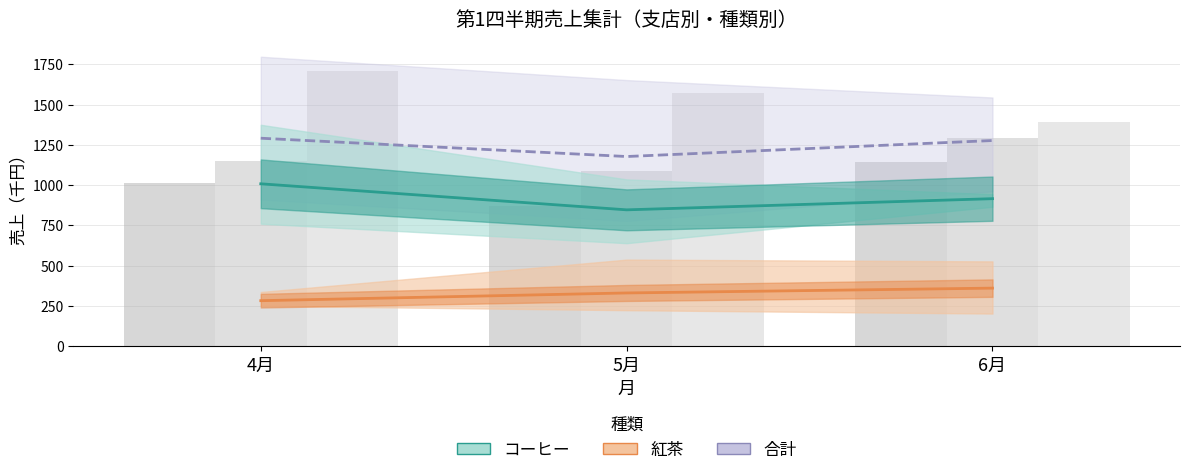

At which category does the chart reach its peak across all series?

4月